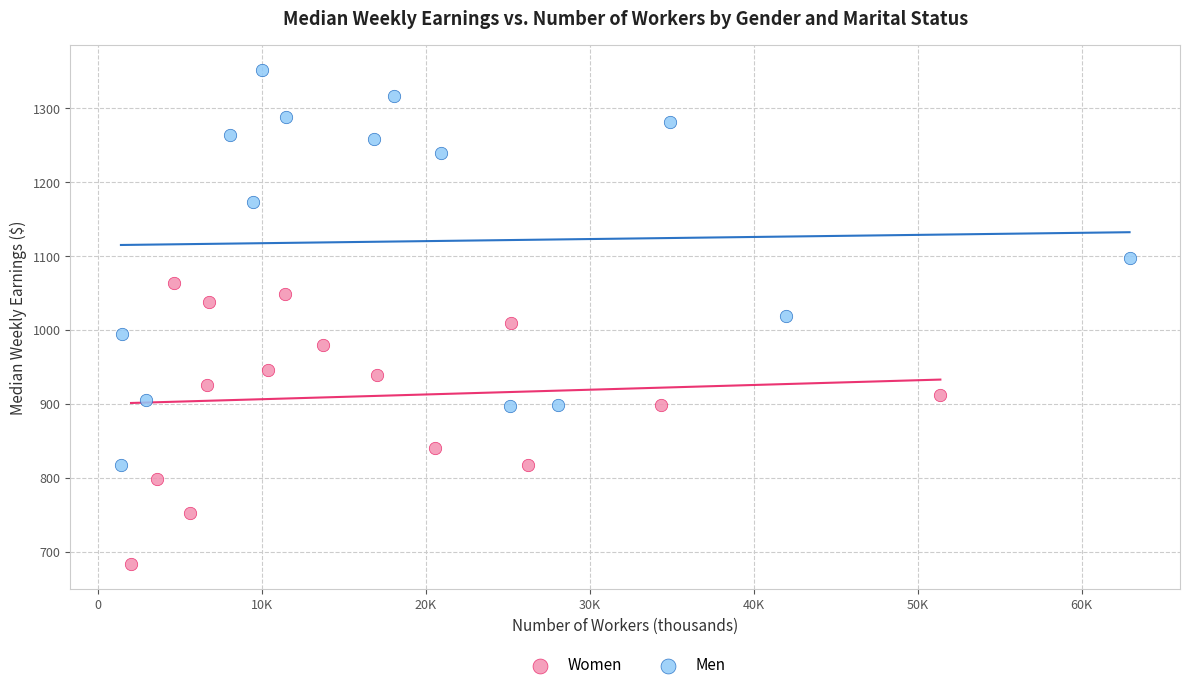

Which series contains the lowest Y value?

Women